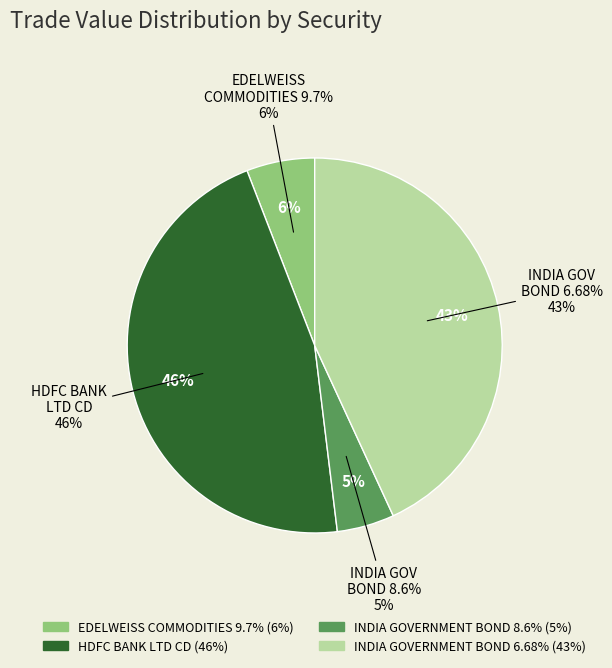

Is there a majority slice in this chart?

No